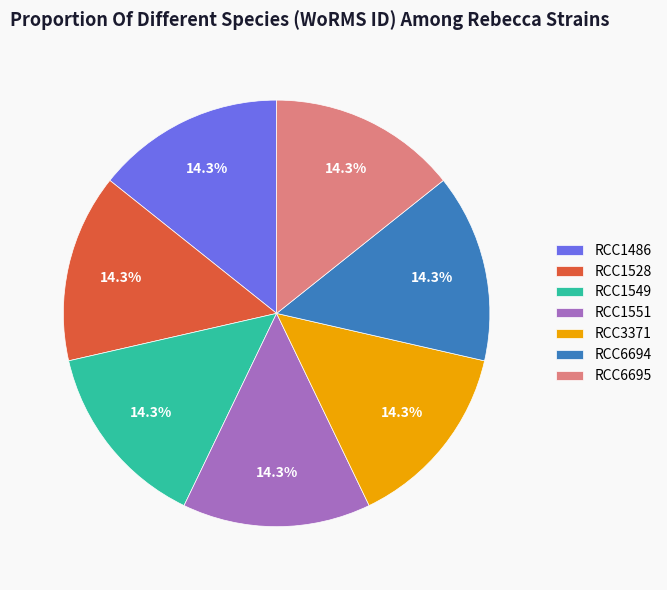

Does RCC3371 represent more than half of the total?

No